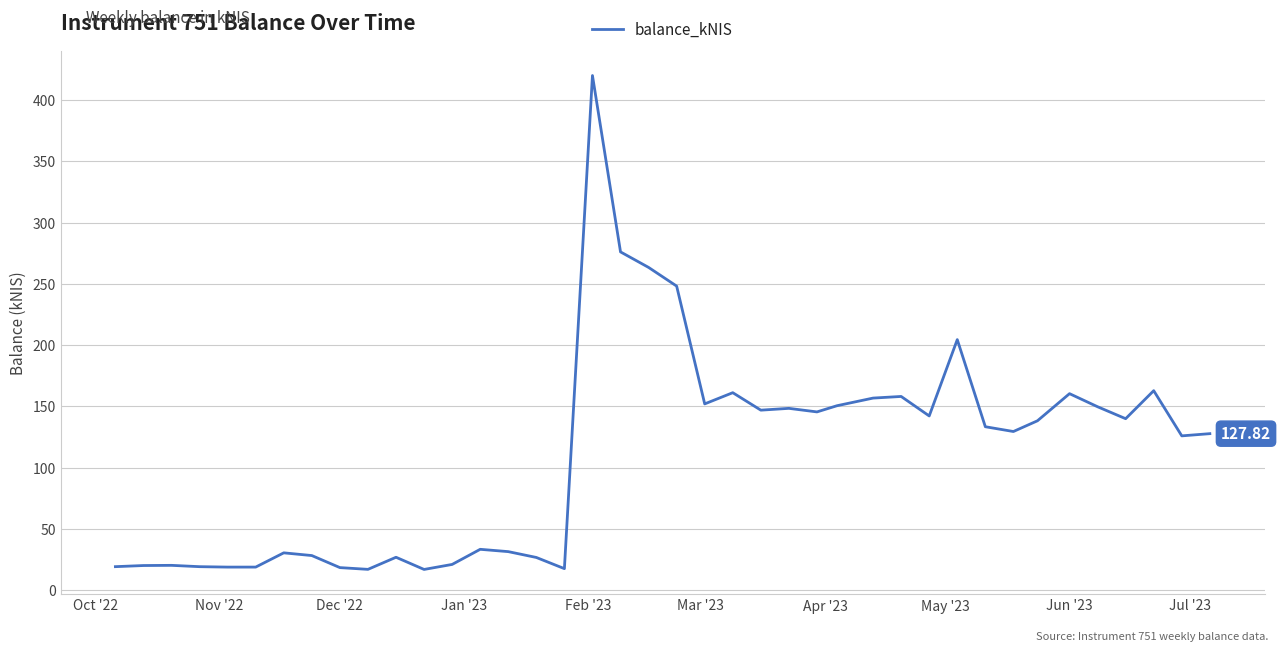

Reading left to right, extract all data points from this chart.

19.3	20.2	20.4	19.3	19.0	19.0	30.6	28.4	18.6	17.1	27.0	17.1	21.1	33.5	31.6	26.8	17.7	419.9	276.1	263.4	248.2	152.1	161.2	147.0	148.5	145.6	150.6	156.8	158.2	142.3	204.5	133.5	129.6	138.3	160.4	149.8	140.0	162.9	126.0	127.8